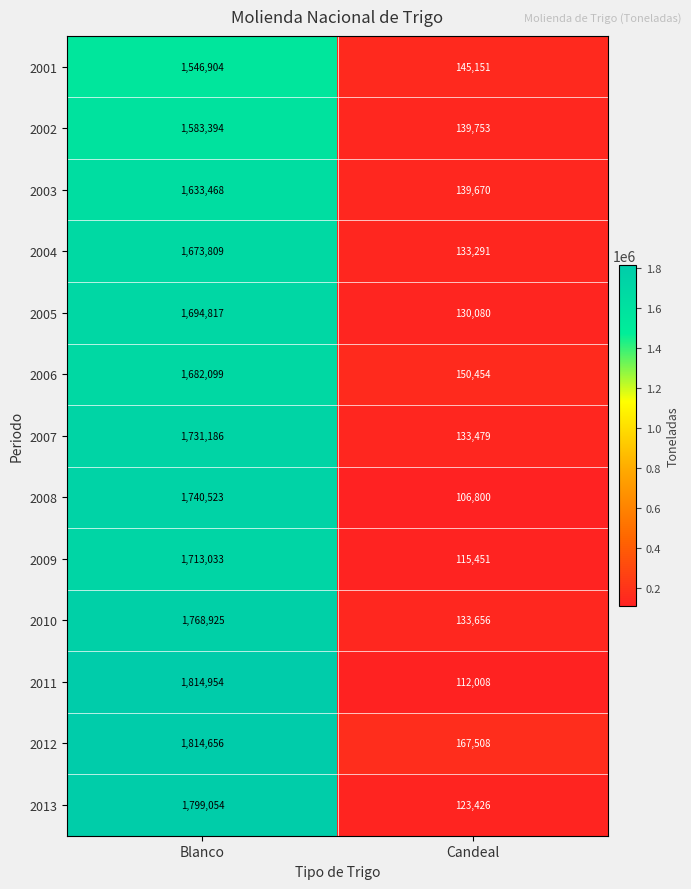

What value does the 2010 series have at Candeal, to the nearest 100?

133700